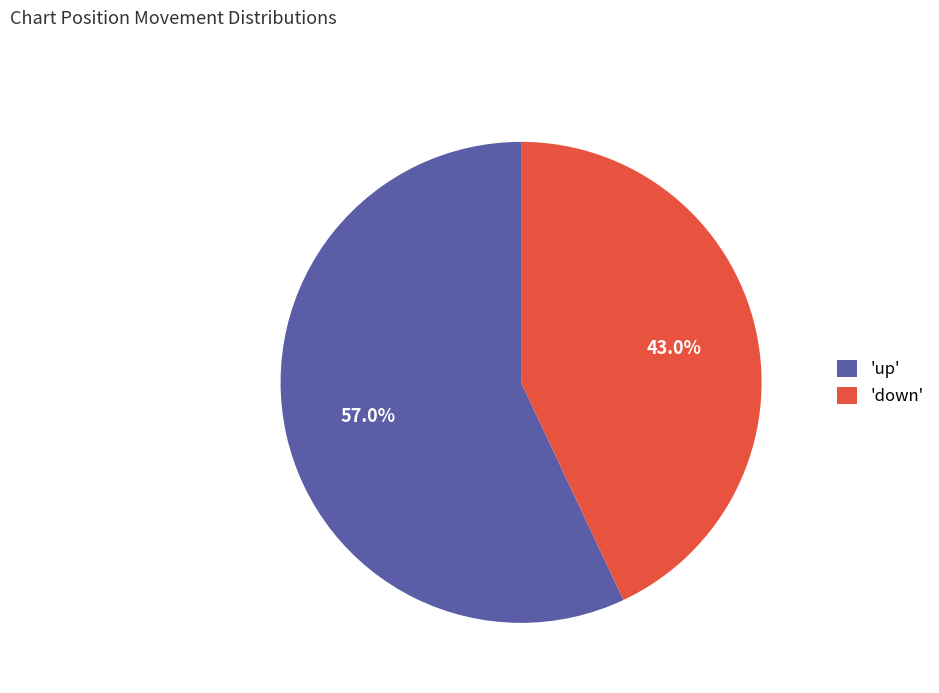

Does 'down' account for over 50% of the chart?

No